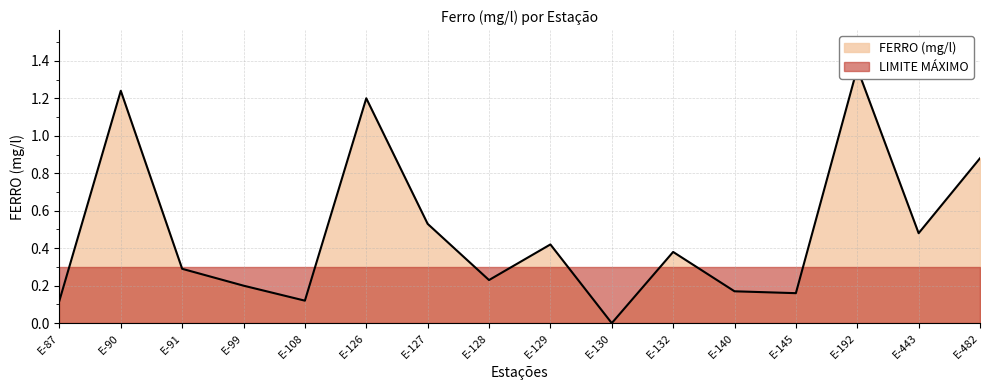

Is it true that the value at E-482 is 1.4?

False